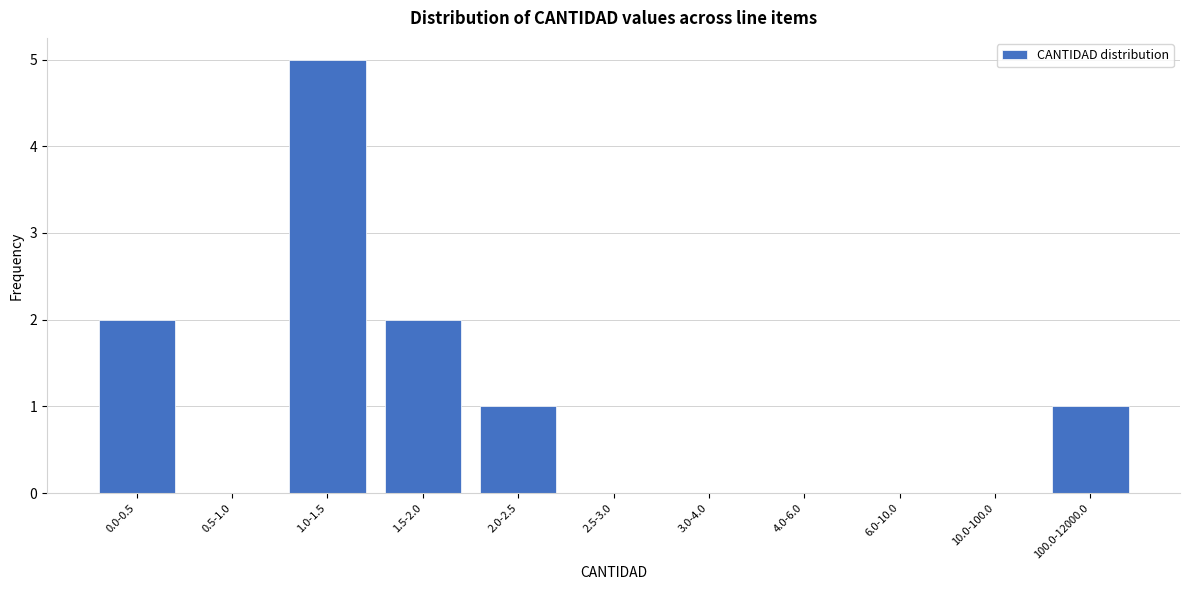

Reading left to right, transcribe all the data shown in this chart.

0.0-0.5=2	0.5-1.0=0	1.0-1.5=5	1.5-2.0=2	2.0-2.5=1	2.5-3.0=0	3.0-4.0=0	4.0-6.0=0	6.0-10.0=0	10.0-100.0=0	100.0-12000.0=1